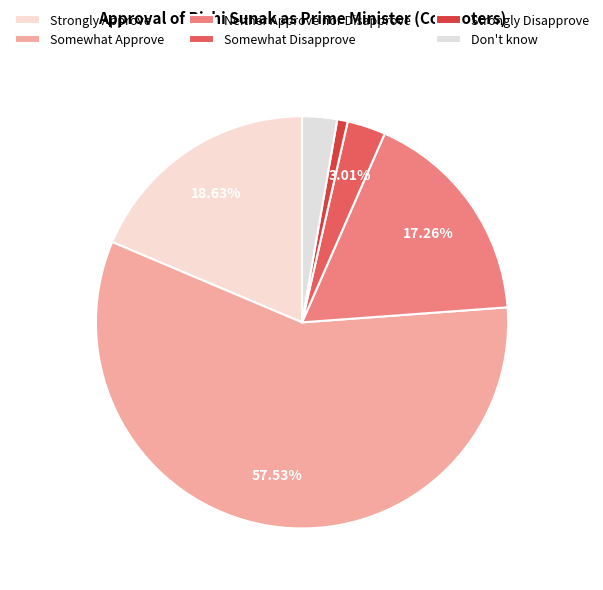

To the nearest percent, what is the difference between the Neither Approve nor Disapprove and Somewhat Disapprove slice percentages?

14%